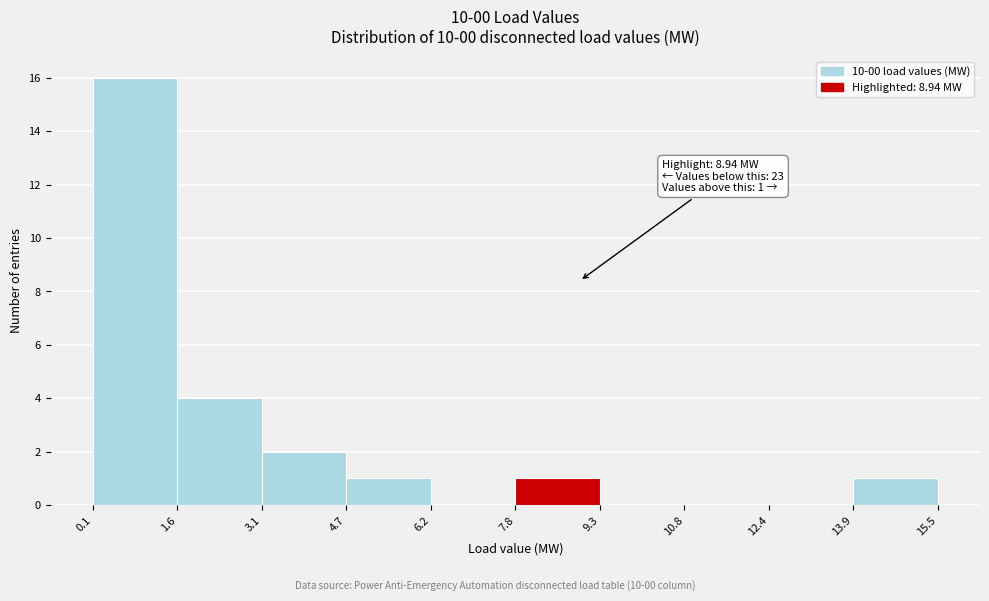

Which range on the x-axis has the tallest bar?

0.1 to 1.6